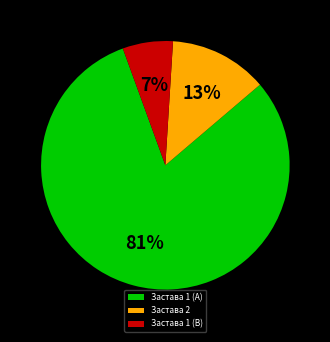

To the nearest percent, what portion does Застава 2 represent?

13%